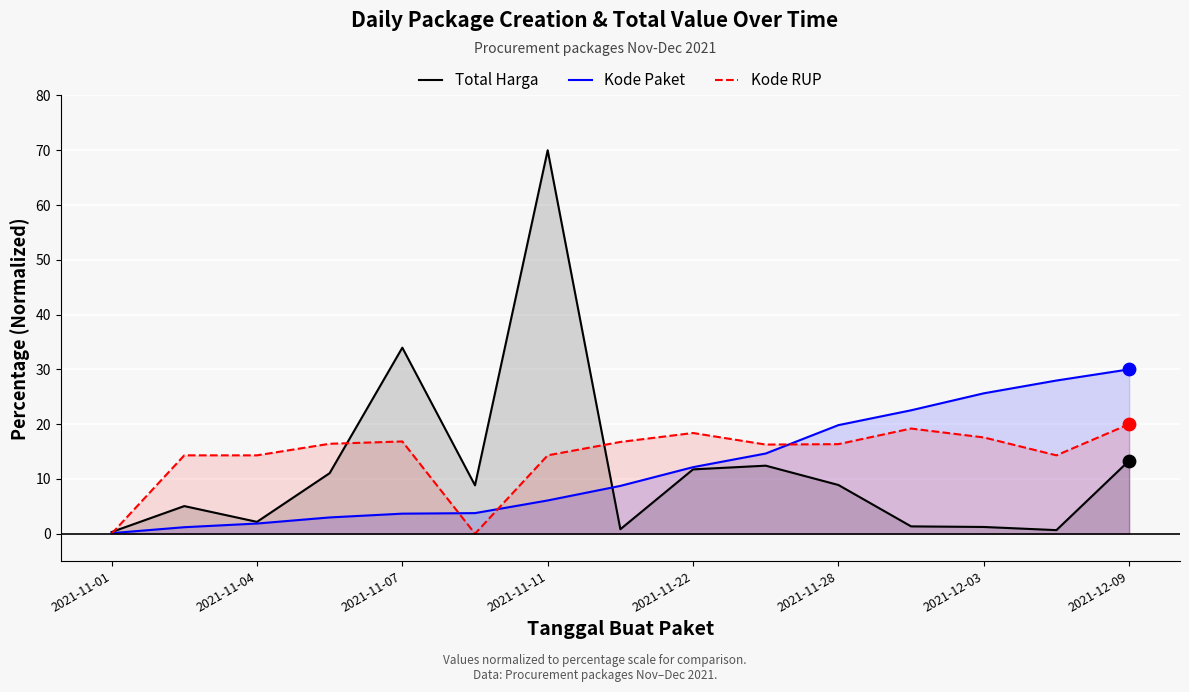

Which series reaches the maximum Y coordinate?

Total Harga